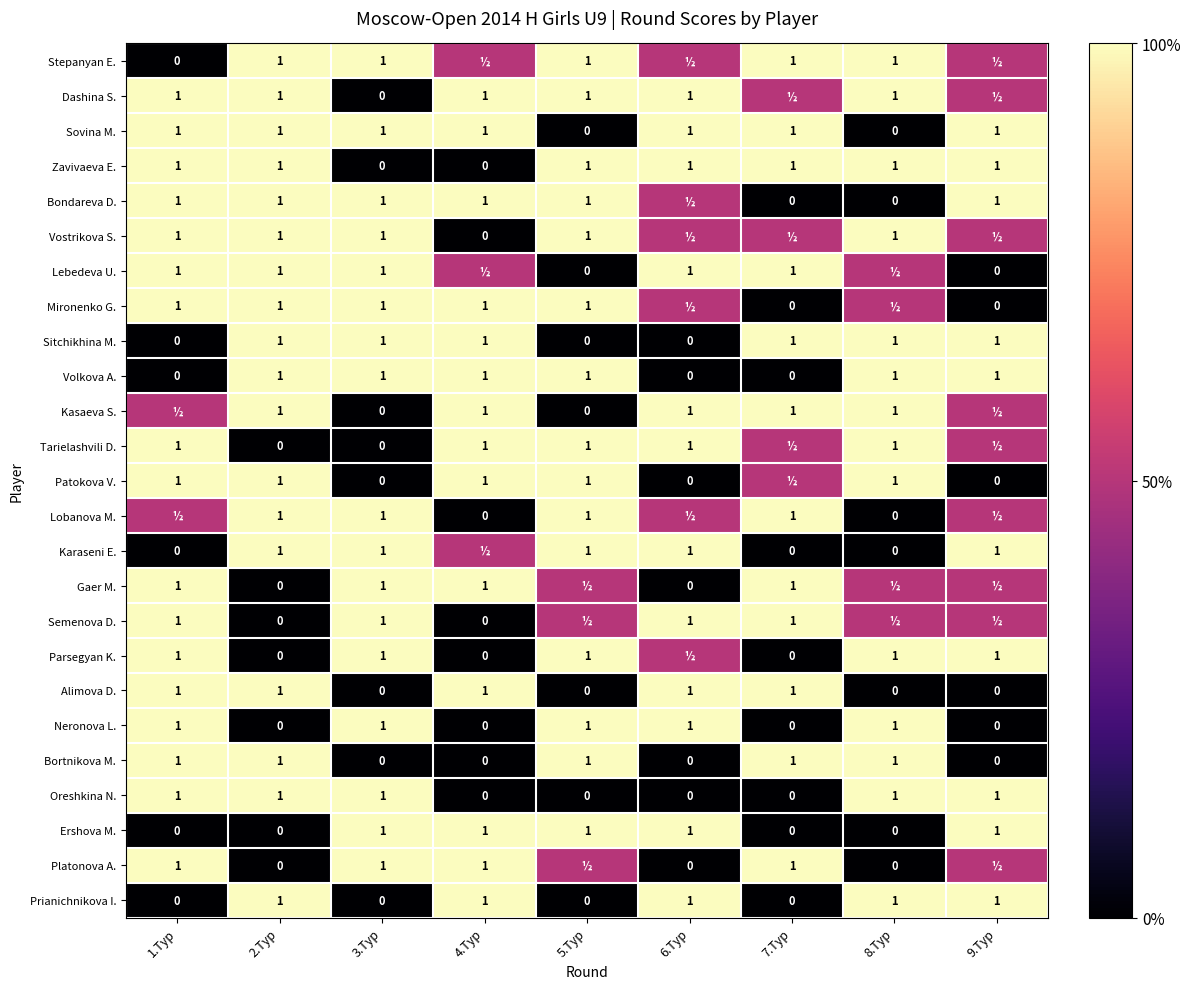

True or false: Semenova D. has a value of 1.0 at 3.Тур.

True